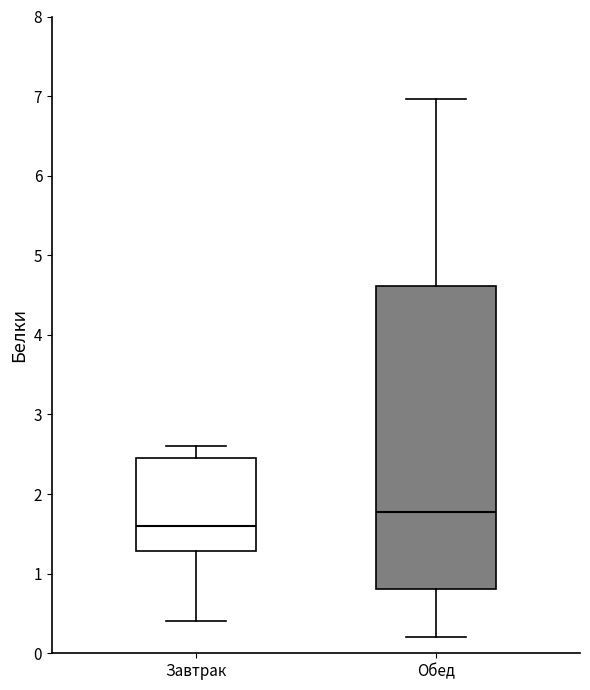

Where is the lower edge of the box for Завтрак on the y-axis? The values are not printed on the chart, so give them approximately, as read against the axis.

1.3